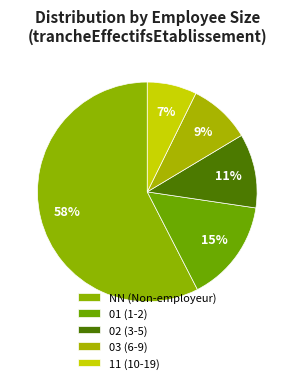

Count the number of slices in the pie.

5